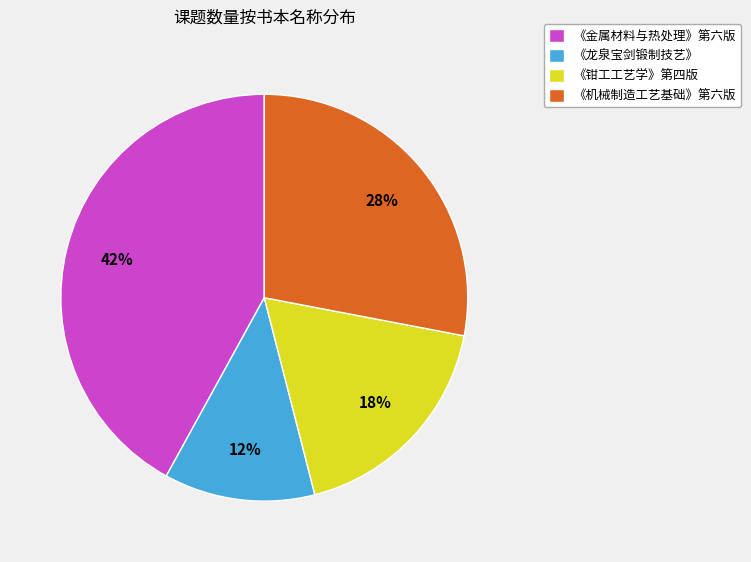

Does 《钳工工艺学》第四版 represent more than half of the total?

No